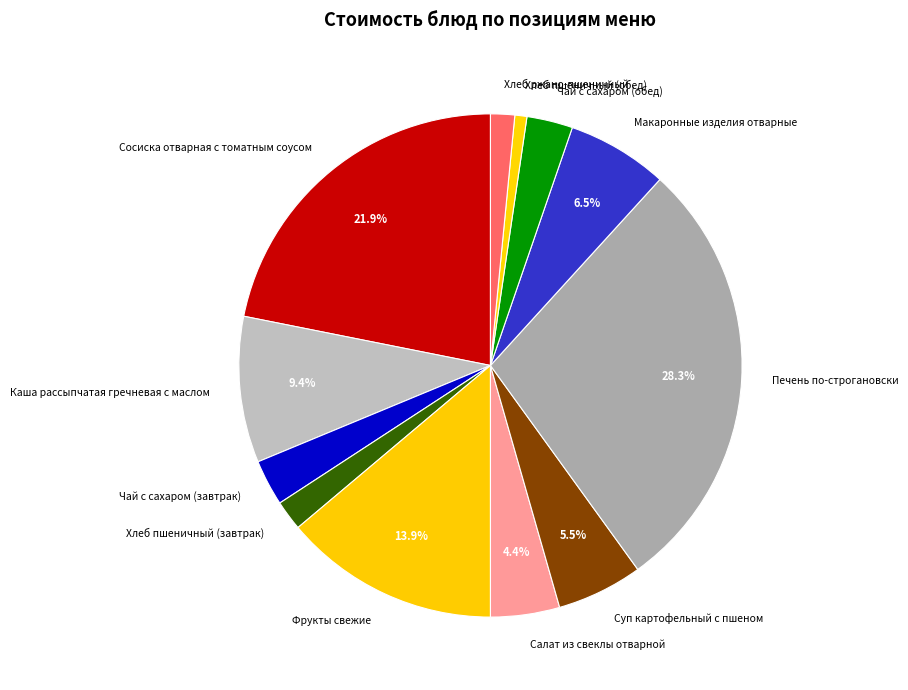

To the nearest percent, what percentage of the pie is Чай с сахаром (завтрак)?

3%